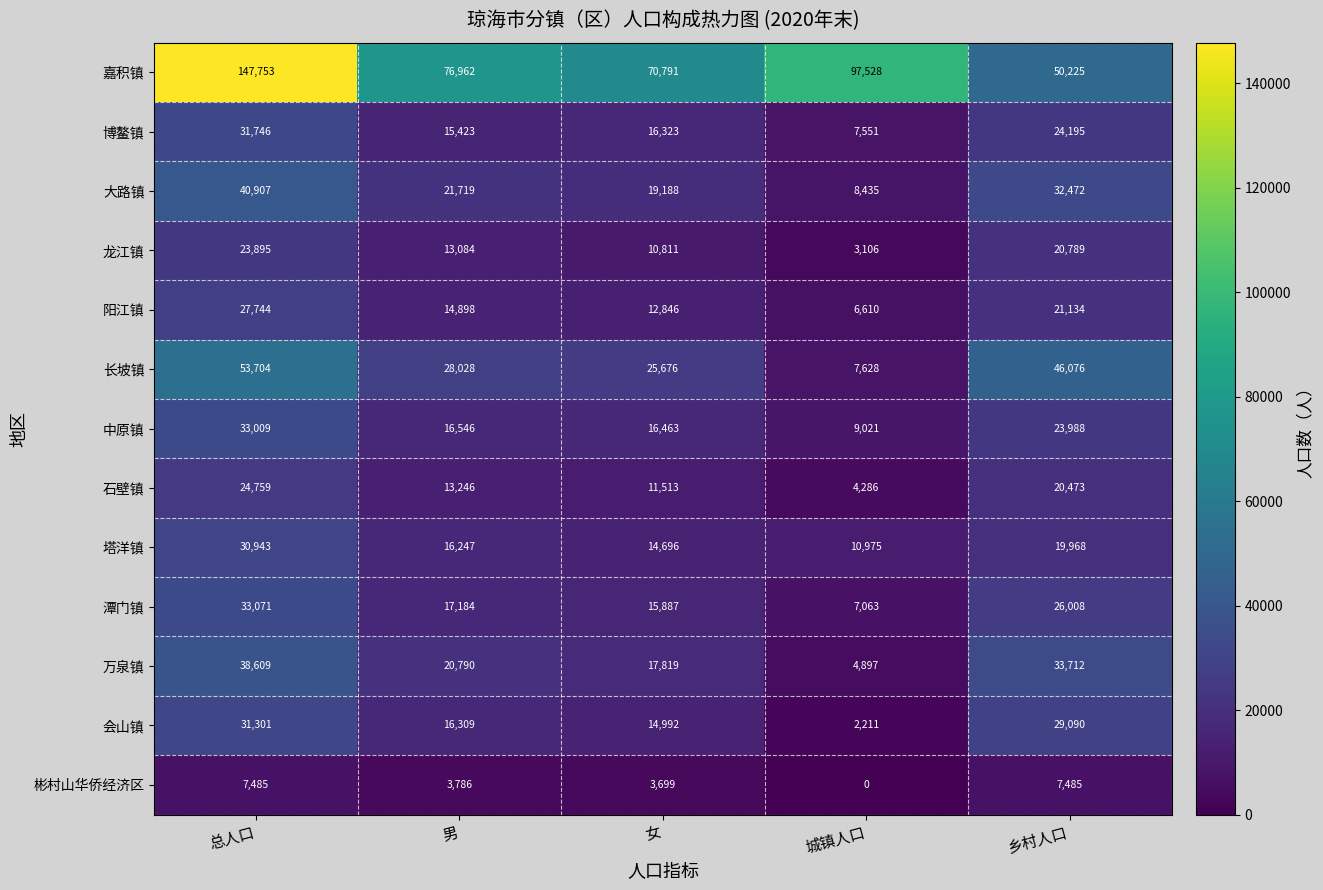

At which category does the chart reach its peak across all series?

总人口